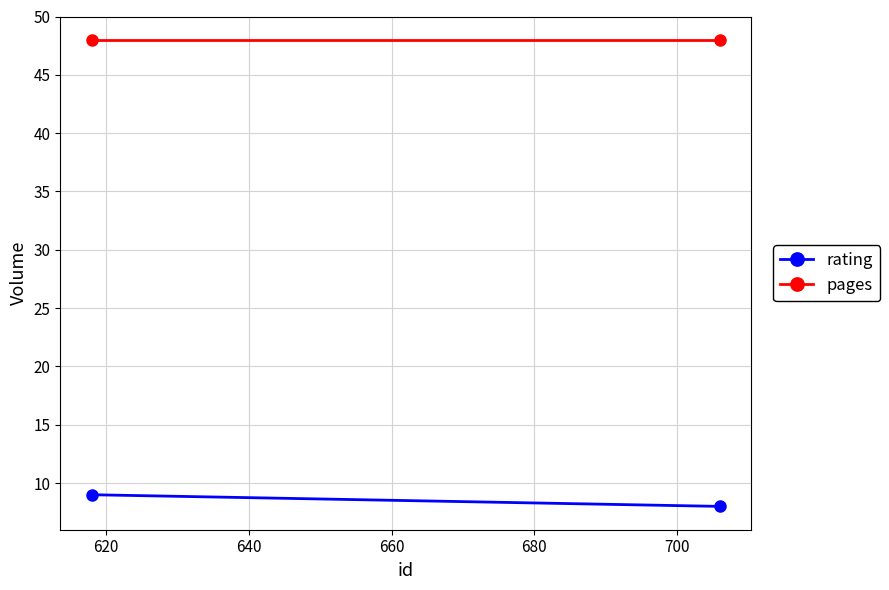

Is it true that rating equals 2 at 620?

False